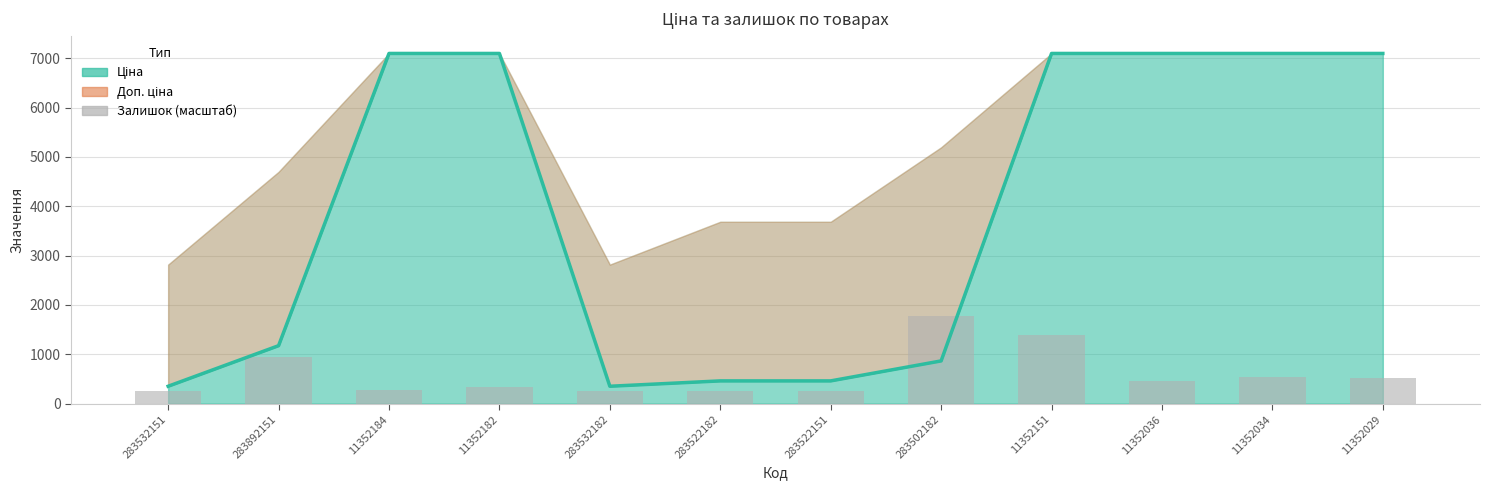

At which label does the data first exceed 451?

283892151